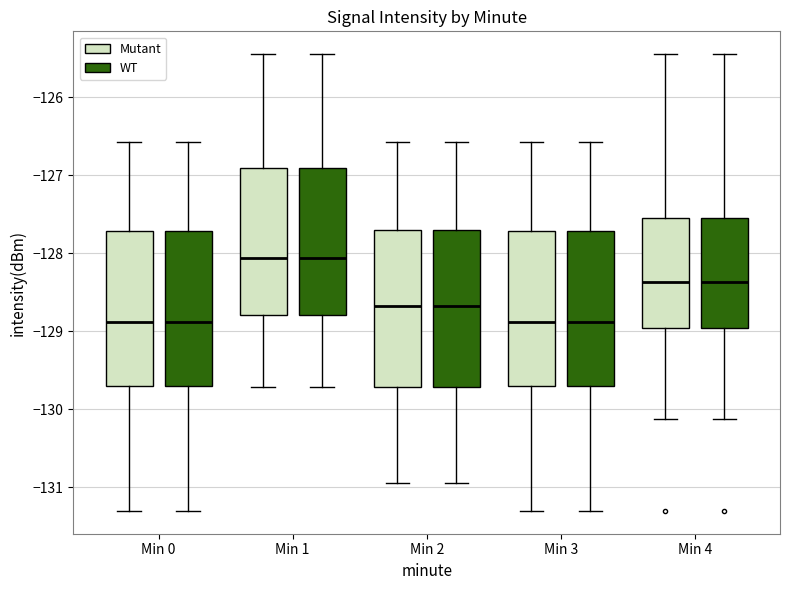

Where does the median line of the box for Min 1 (Mutant) sit on the y-axis? The values are not printed on the chart, so give them approximately, as read against the axis.

-128.1